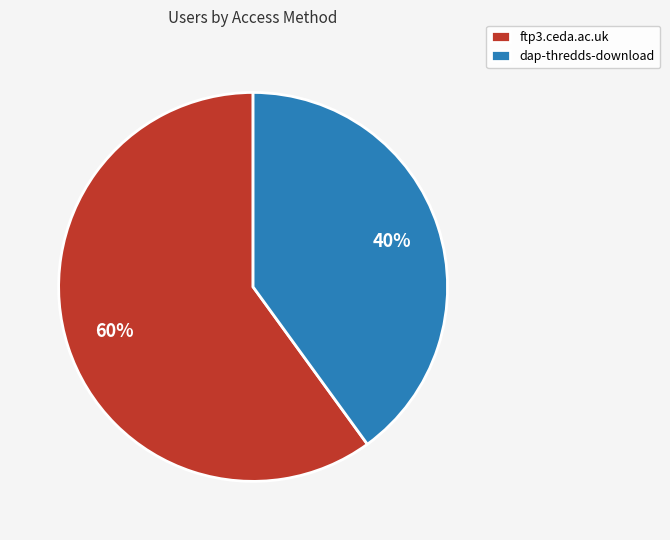

Does dap-thredds-download represent more than half of the total?

No